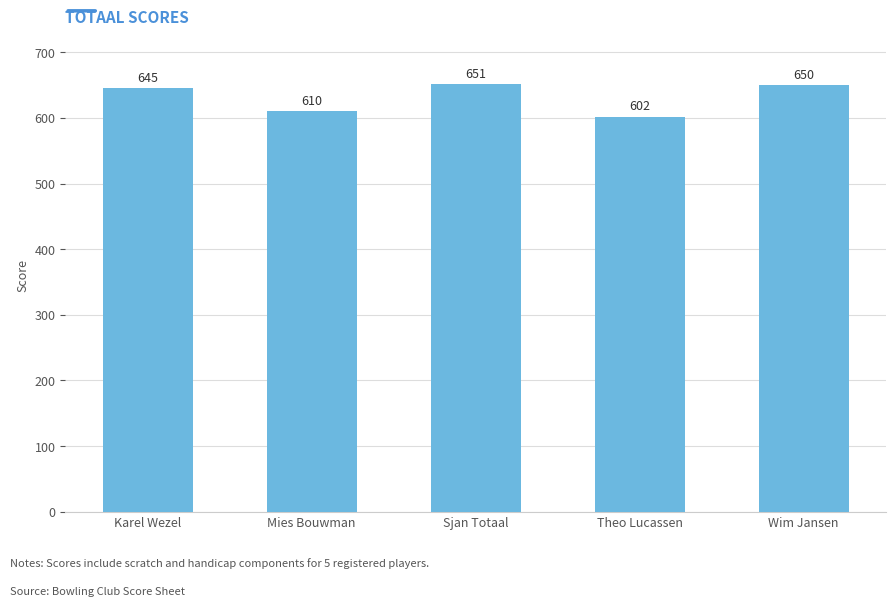

What is the average value?

632